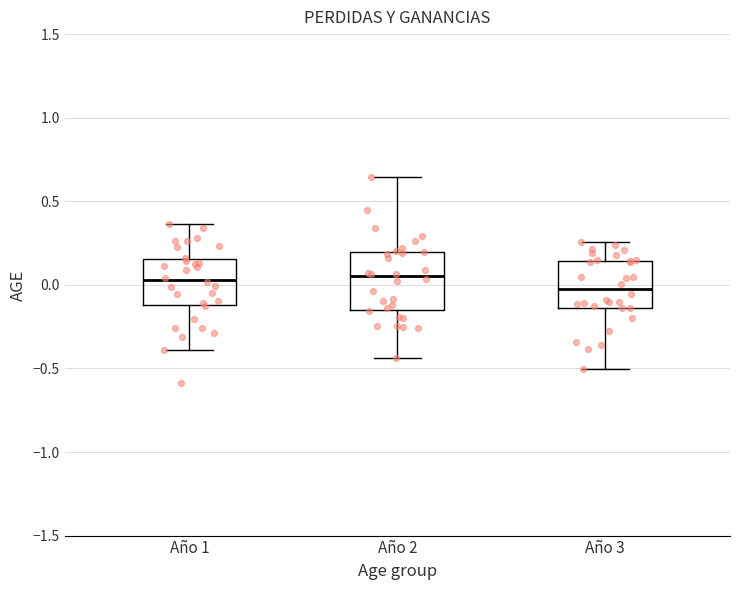

Where does the upper whisker of the box for Año 3 end on the y-axis? The values are not printed on the chart, so give them approximately, as read against the axis.

0.25